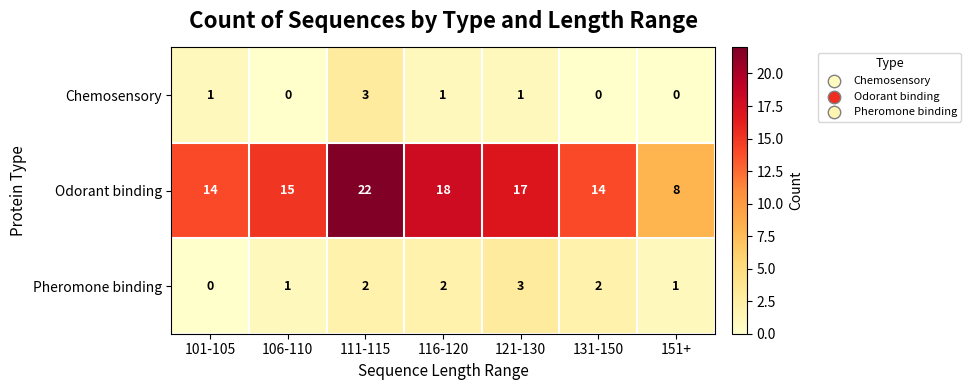

Which series has the largest range (max minus min)?

Odorant binding